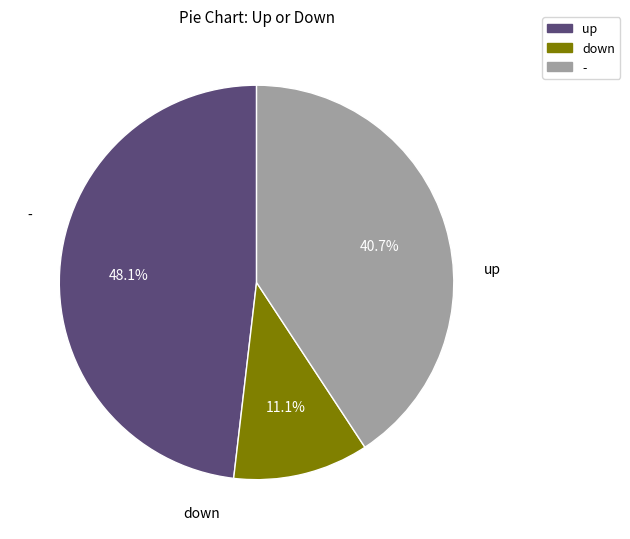

Between - and up, which is larger?

up